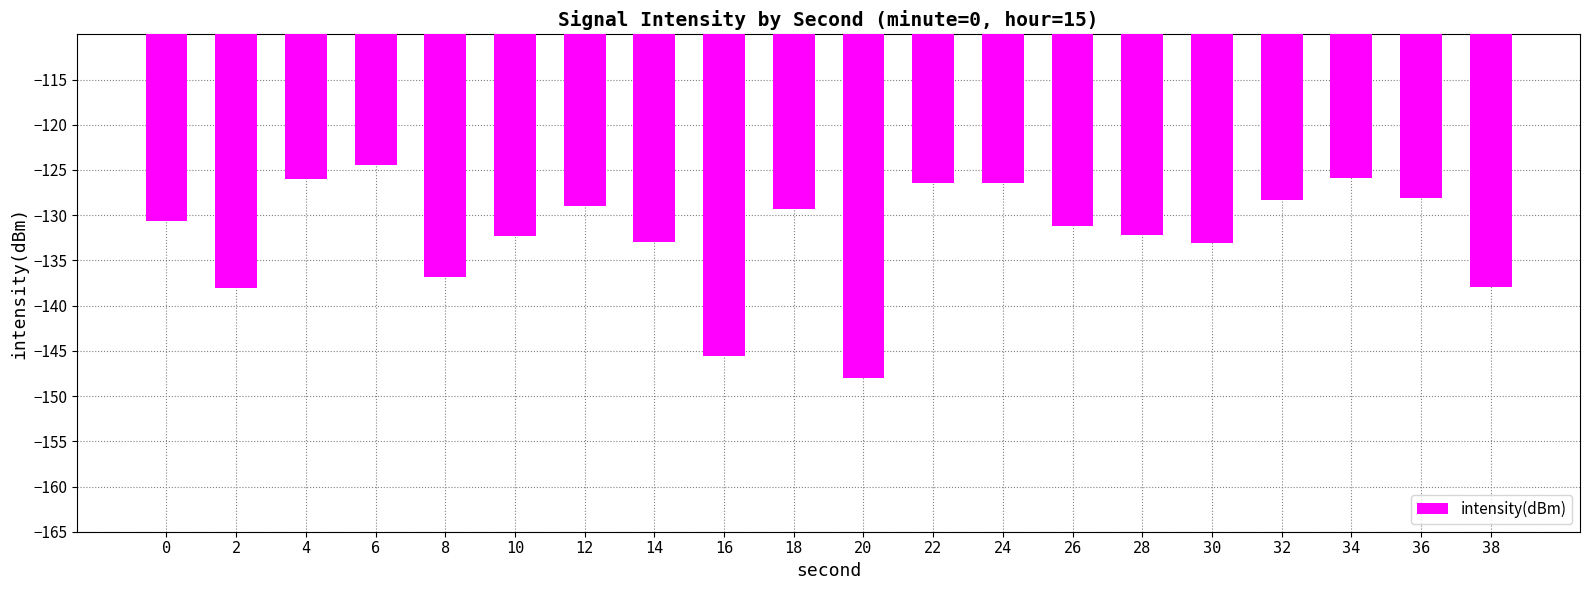

At which category does the chart reach its peak across all series?

6